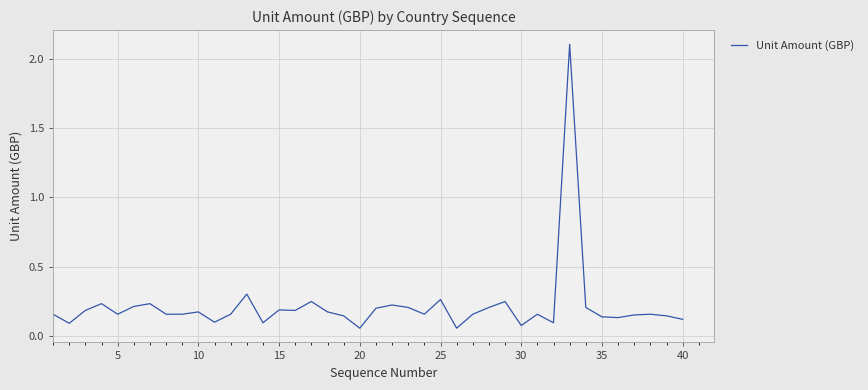

What is the maximum value shown in the chart?

2.1